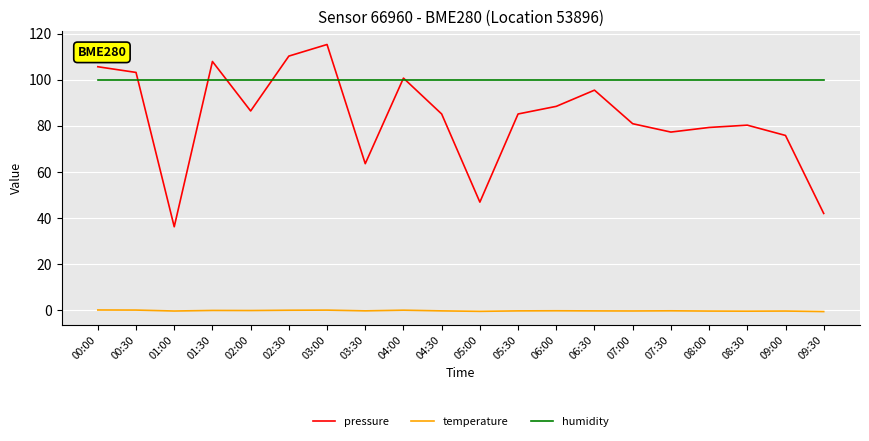

True or false: humidity and temperature cross at least once.

False